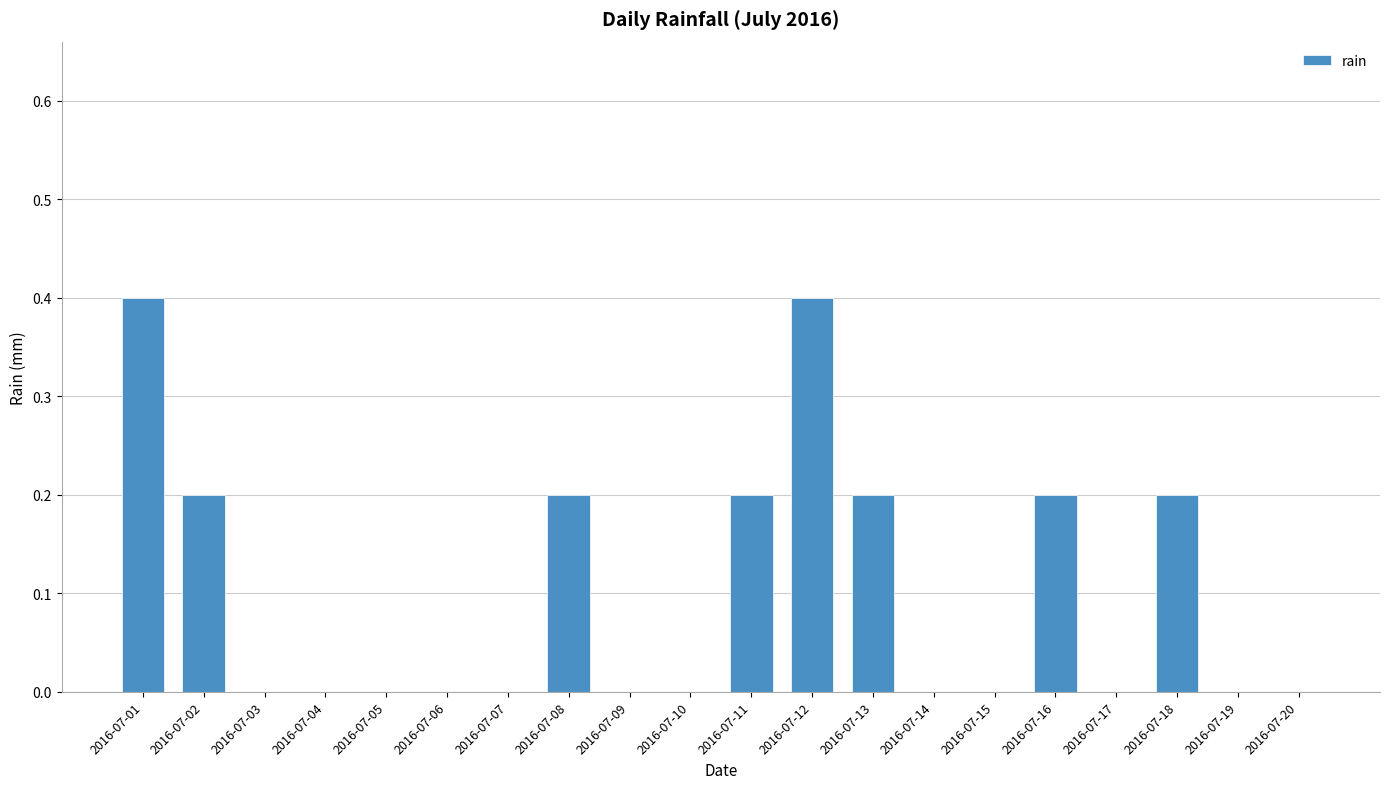

Reading left to right, what are all the values shown in this chart?

0.4	0.2	0.0	0.0	0.0	0.0	0.0	0.2	0.0	0.0	0.2	0.4	0.2	0.0	0.0	0.2	0.0	0.2	0.0	0.0